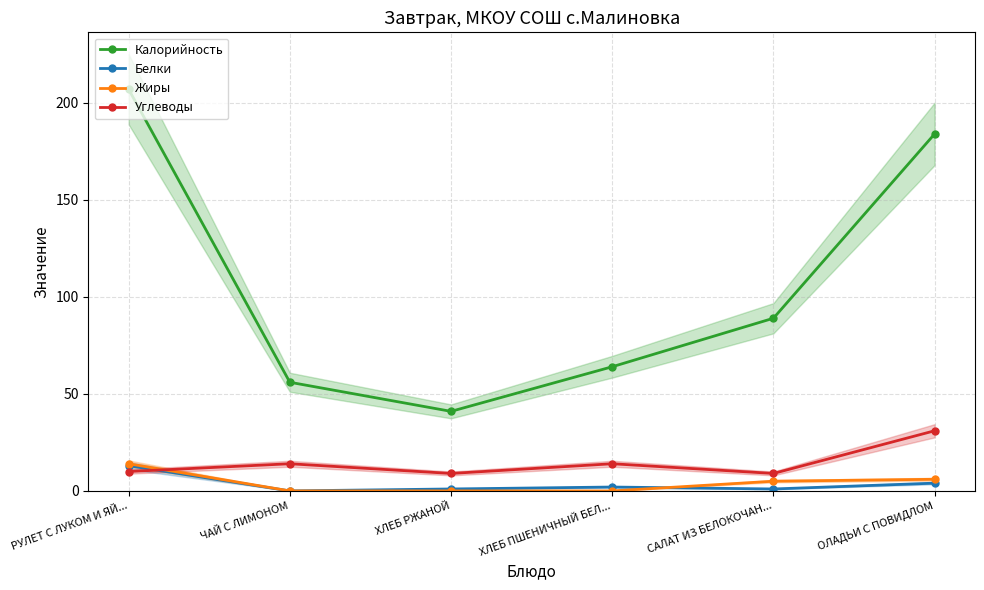

What is the difference between the second highest and second lowest values in the Жиры series?

6